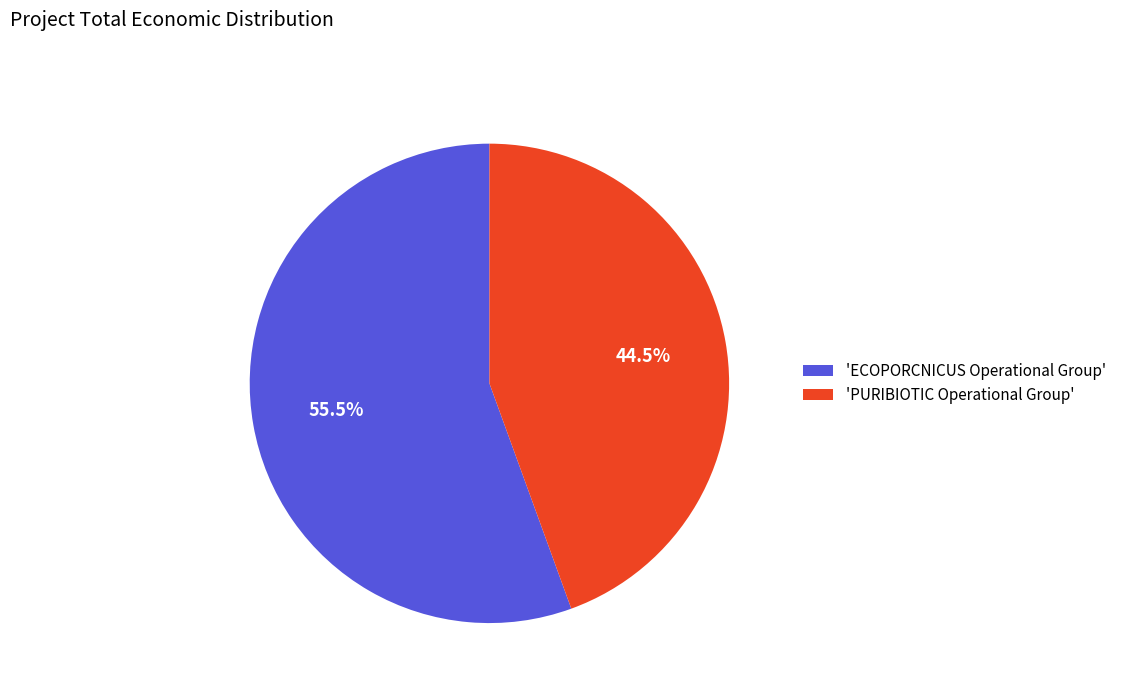

How much of the chart is everything except 'ECOPORCNICUS Operational Group'?

44.5%